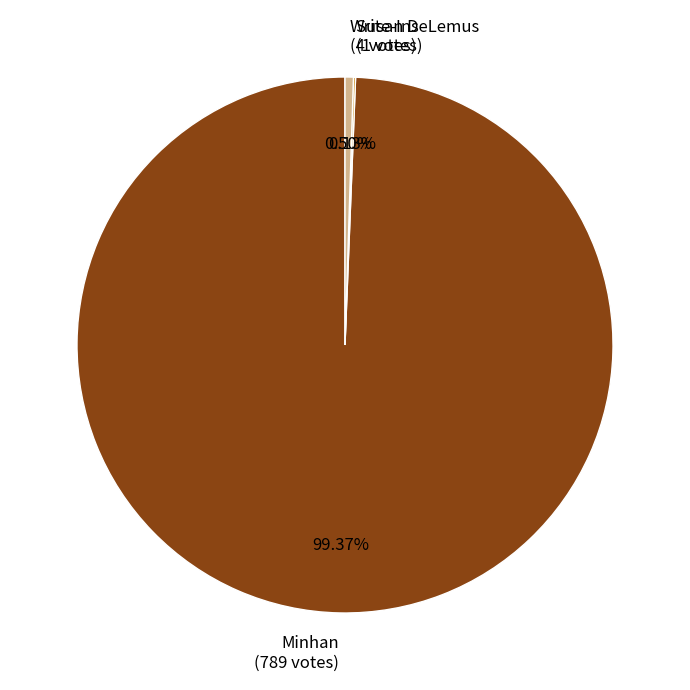

Does Minhan represent more than half of the total?

Yes